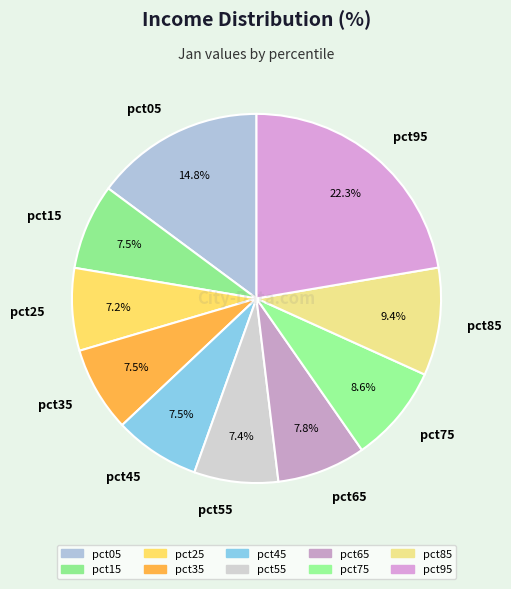

Combined, do pct15 and pct85 account for over 50%?

No